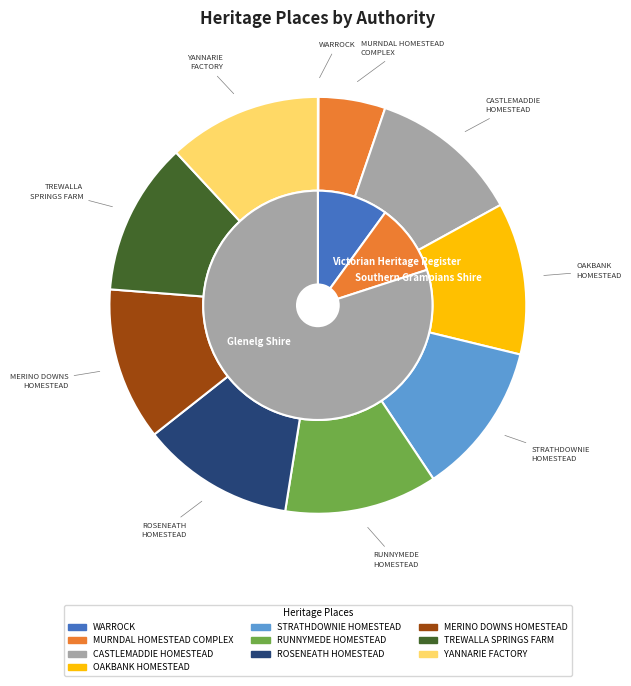

Count the number of slices in the pie.

10